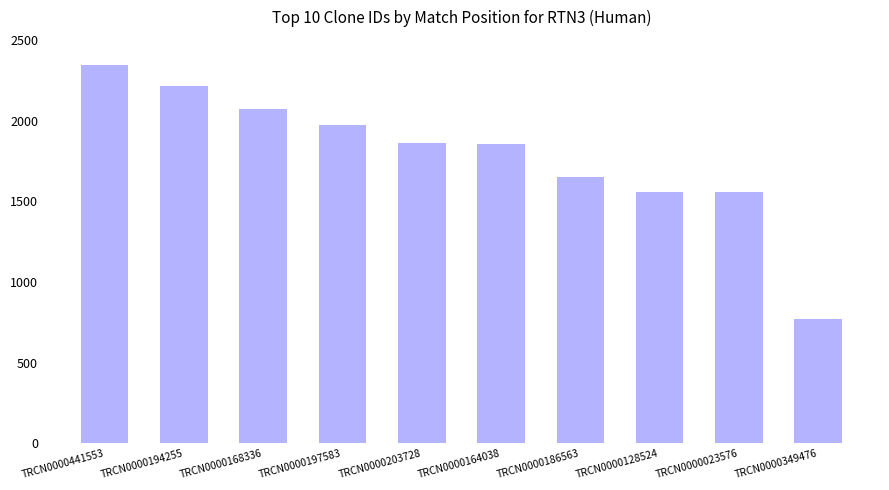

Approximately how many times larger is the value at TRCN0000203728 compared to TRCN0000186563?

1.1